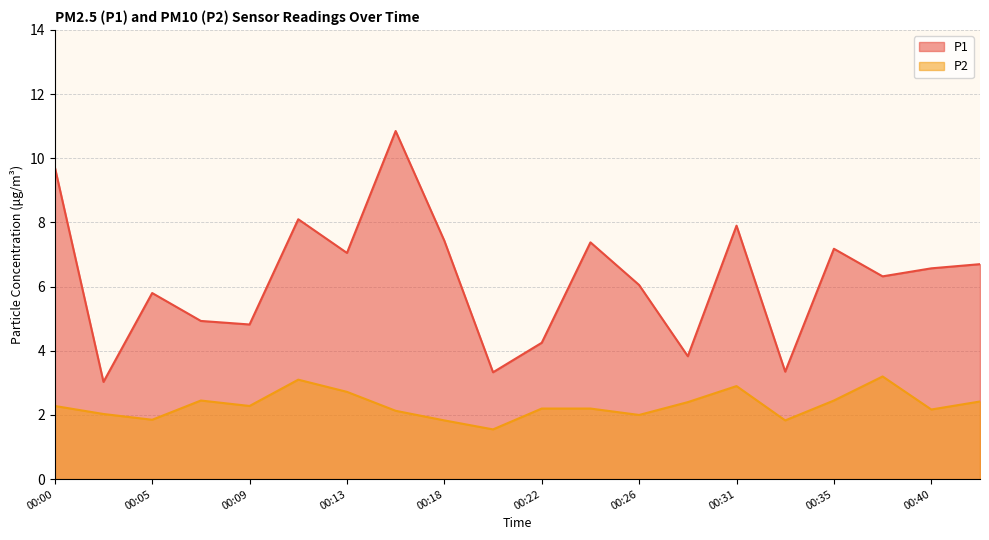

What is the spread (max minus min) of values at 00:33?

1.5